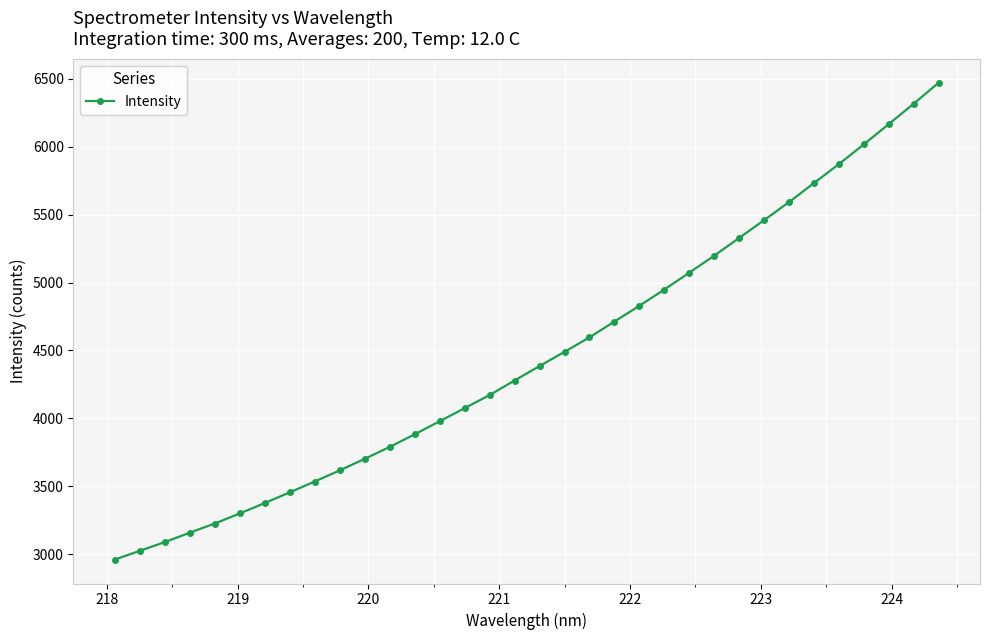

What is the greatest value displayed?

6471.2